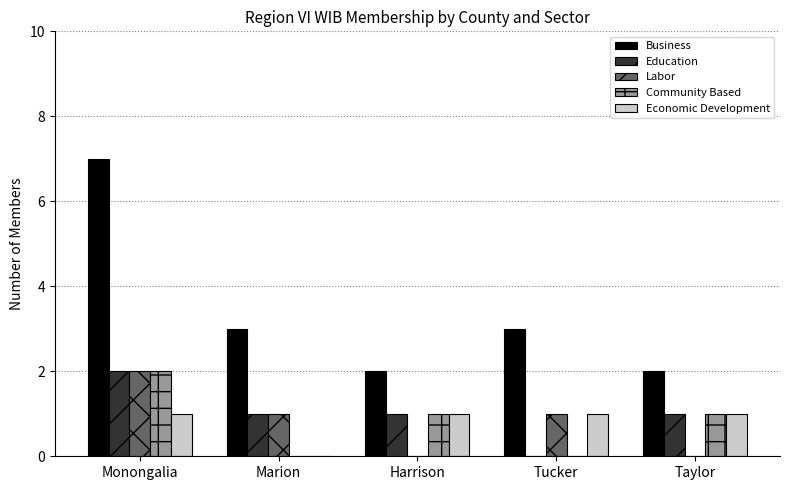

How many series are shown in this chart?

5